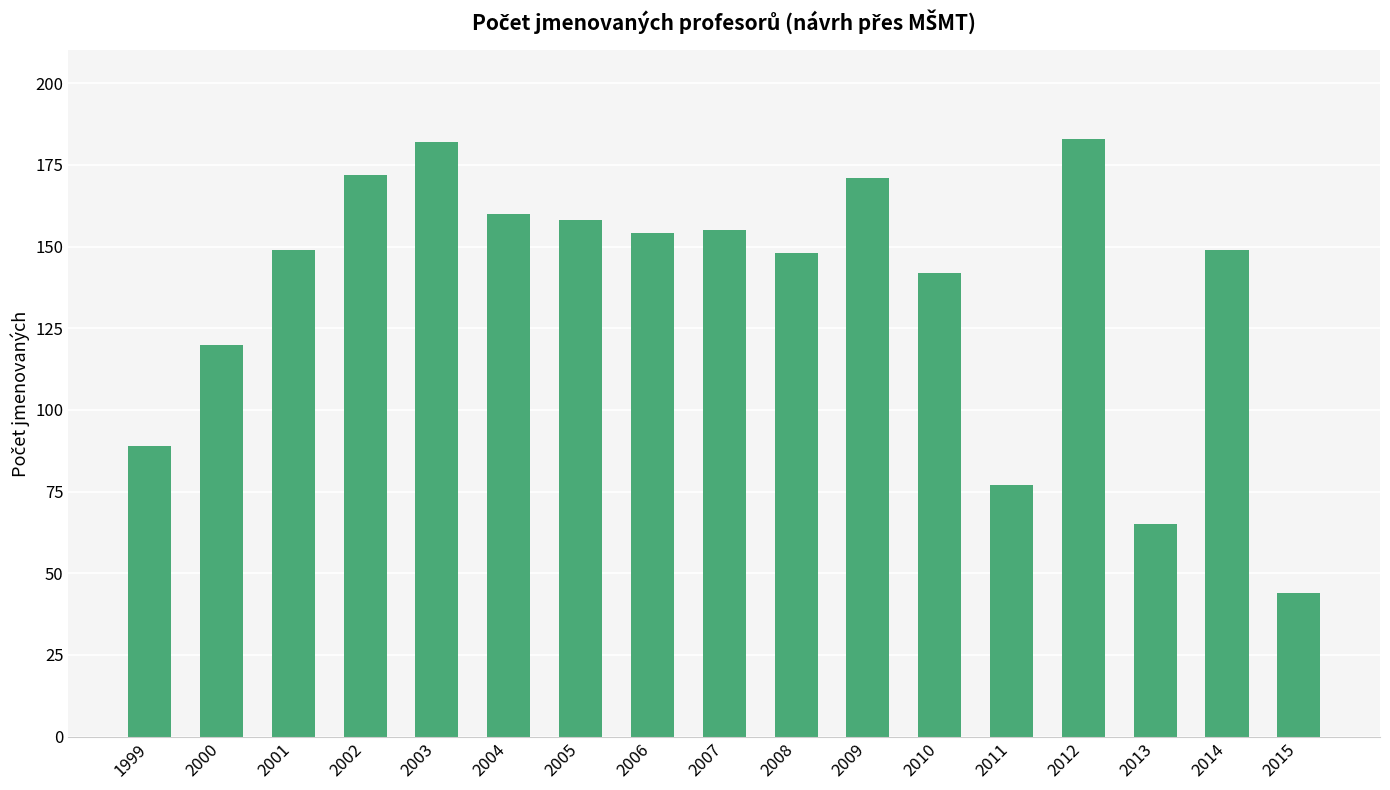

Which category has the lowest value across all series?

2015